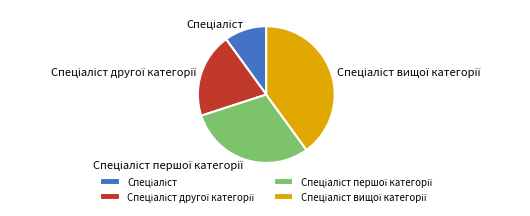

How many segments does this pie chart have?

4